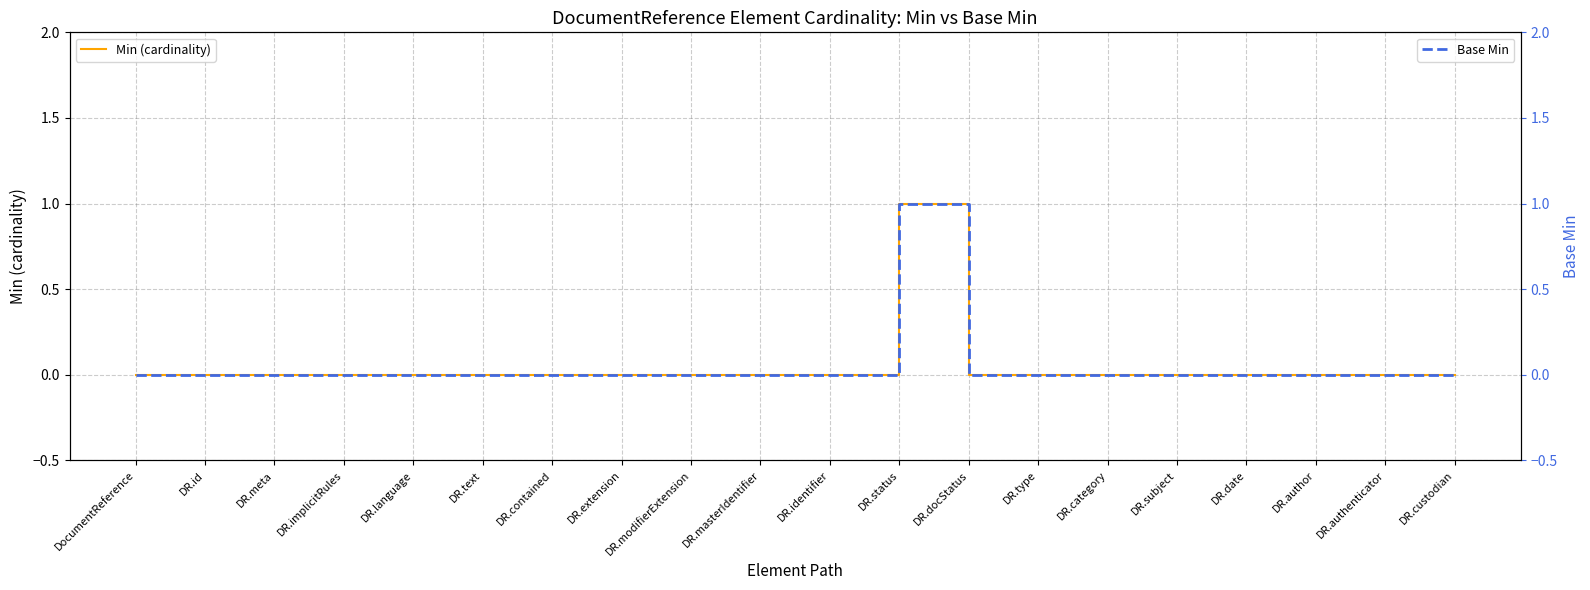

Where is Base Min nearest to the value 0?

DocumentReference